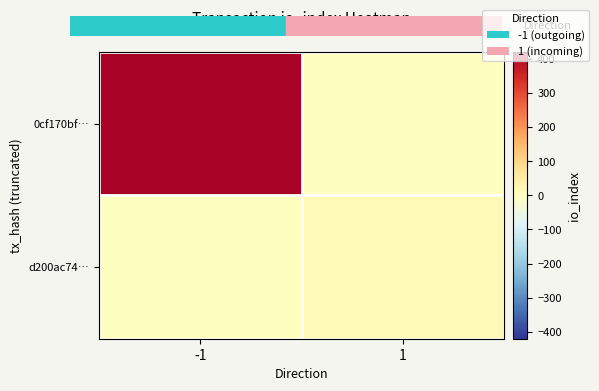

At which category is the sum across all series the highest?

-1